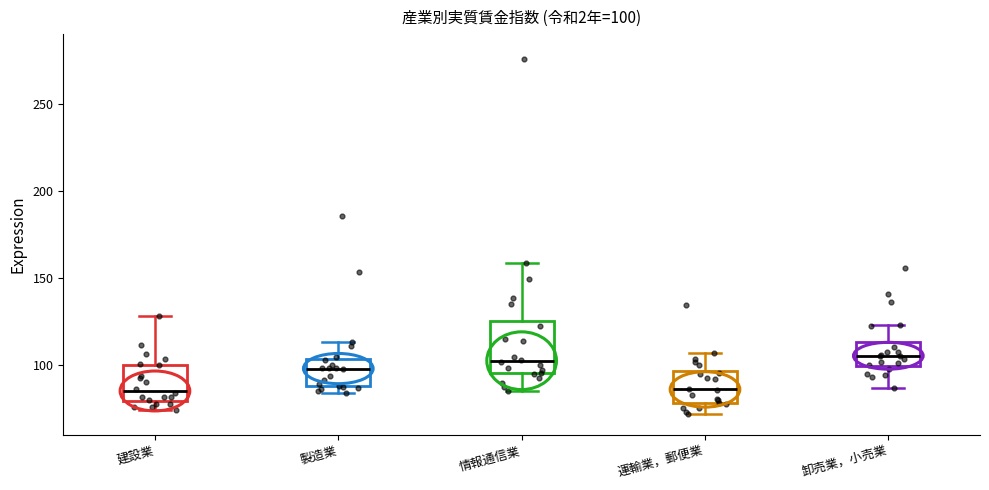

Comparing the boxes themselves (not the whiskers), which one is the tallest?

情報通信業